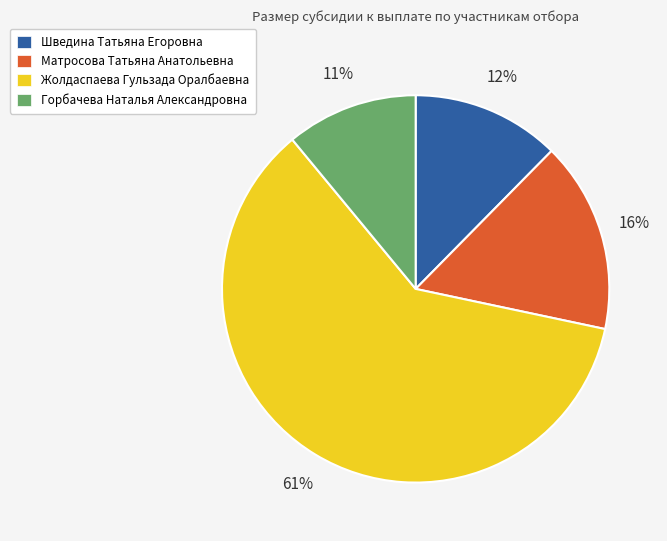

Between Матросова Татьяна Анатольевна and Горбачева Наталья Александровна, which is larger?

Матросова Татьяна Анатольевна